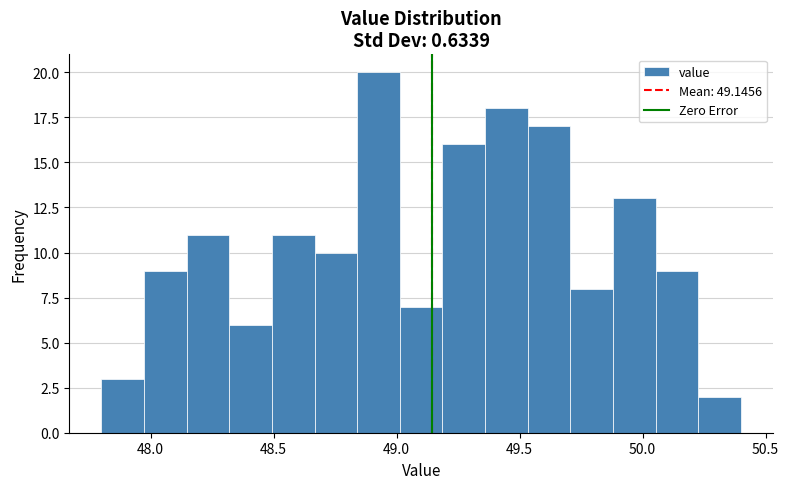

Read against the x-axis, roughly where is the centre of the tallest bar?

48.95